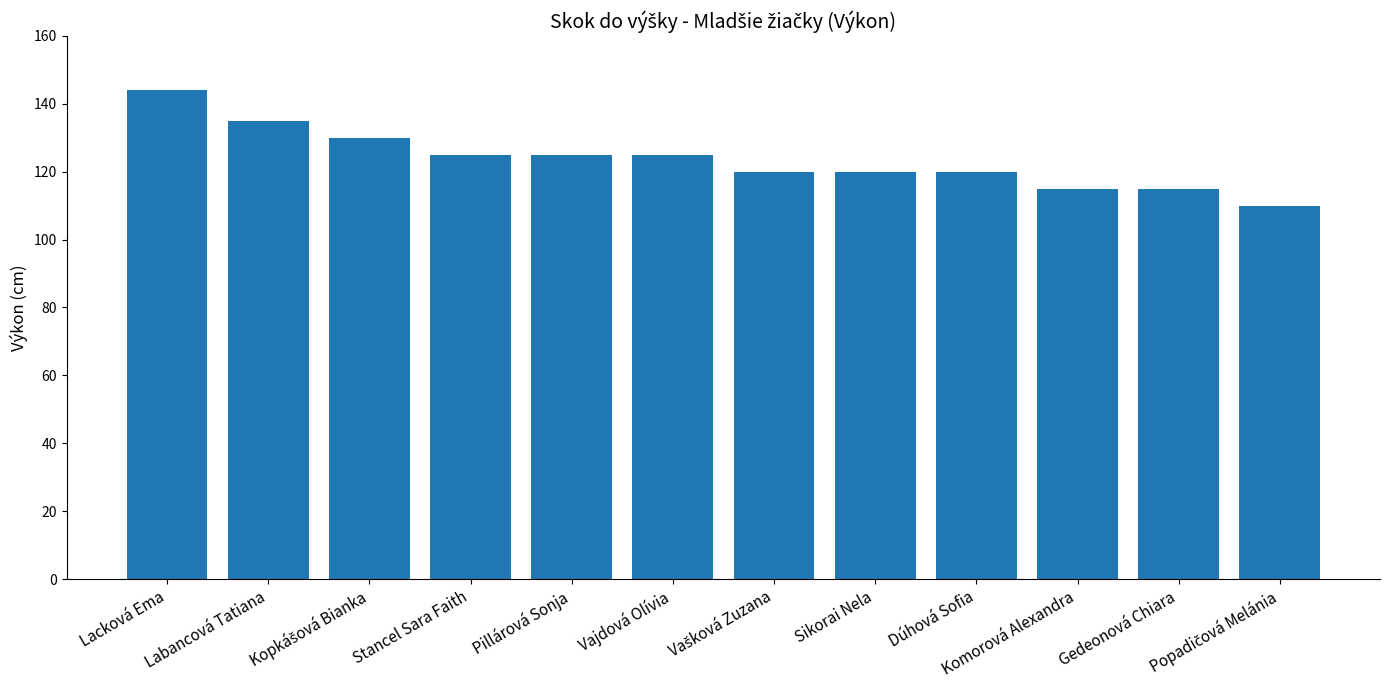

What is the difference between the maximum and minimum values?

34